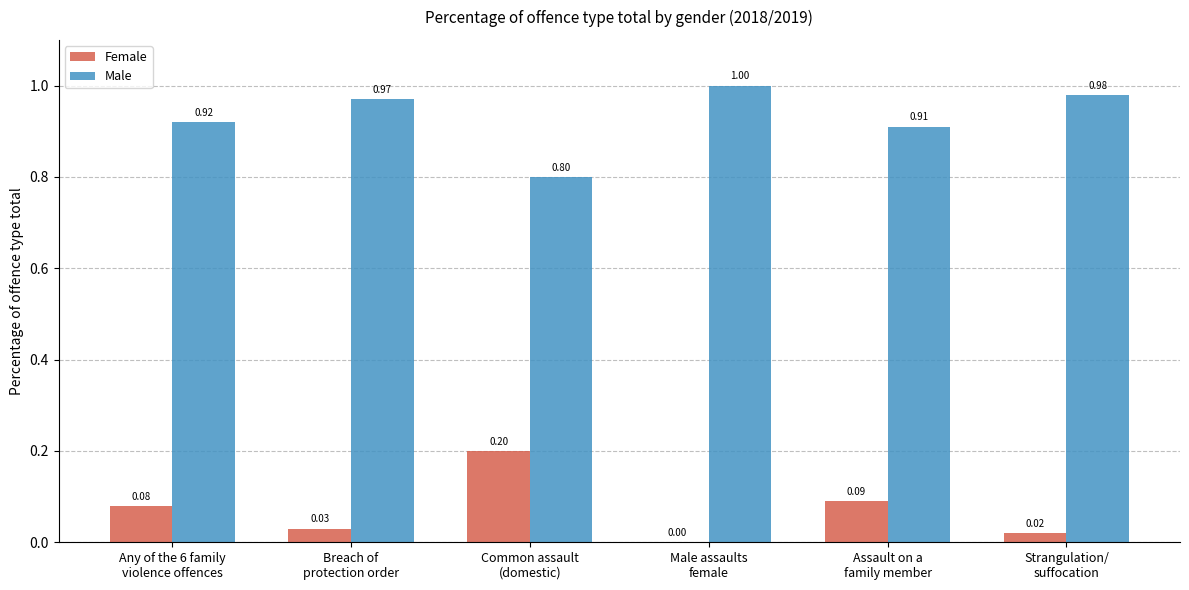

What is the sum of all Male values?

5.6